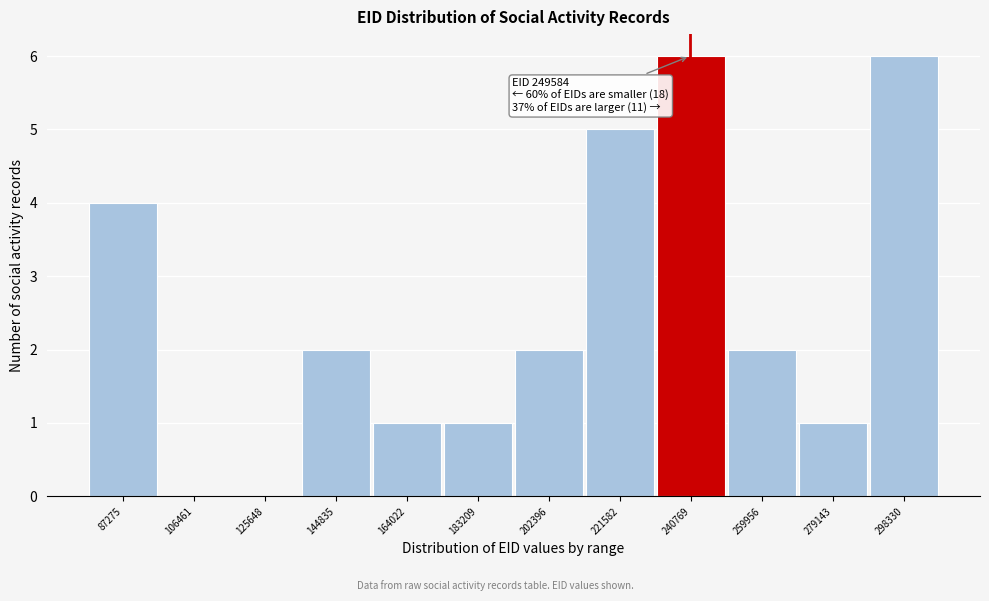

Reading left to right, what are all the values shown in this chart?

87275=4	106461=0	125648=0	144835=2	164022=1	183209=1	202396=2	221582=5	240769=6	259956=2	279143=1	298330=6